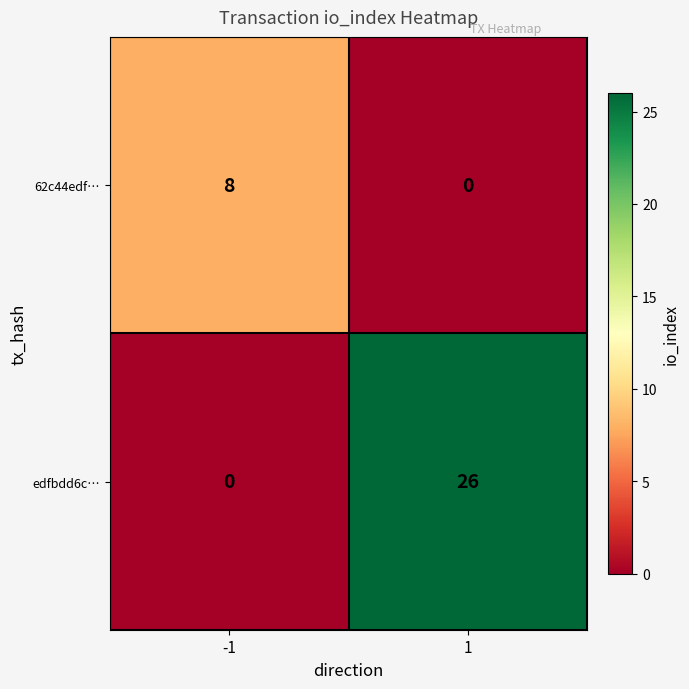

Which series has the widest spread of values?

edfbdd6c…